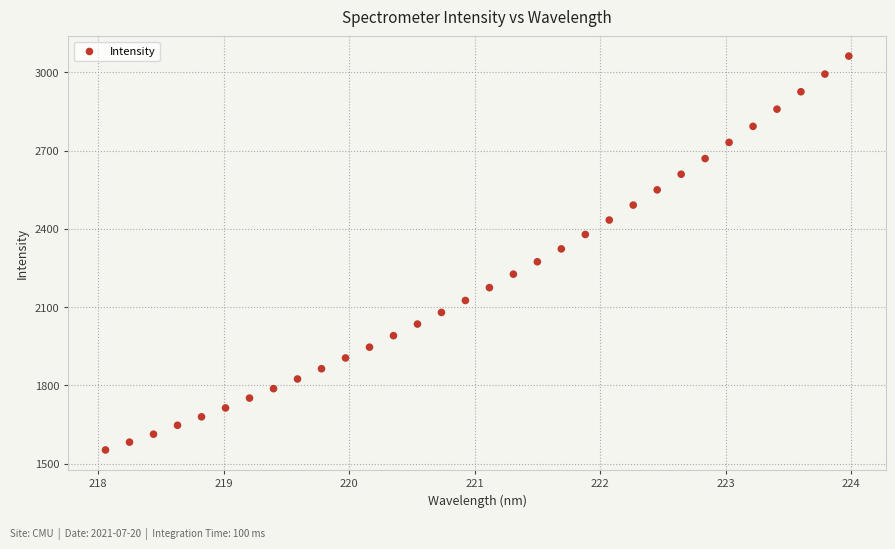

What is the range of X values (max minus min)?

5.9